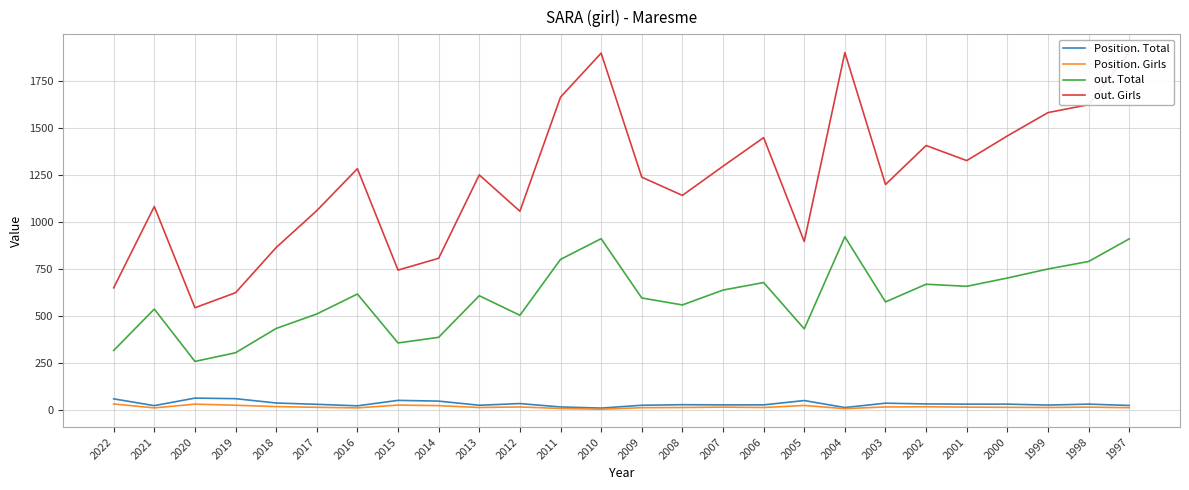

At 2021, list the series in order from smallest to largest.

Position. Girls, Position. Total, out. Total, out. Girls